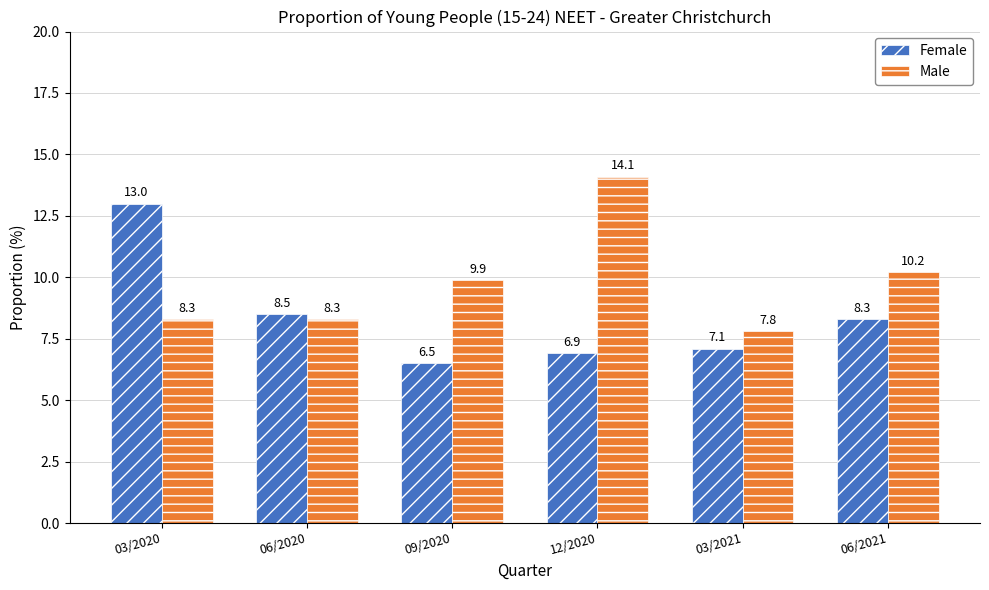

True or false: Female has a value of 13.0 at 03/2020.

True